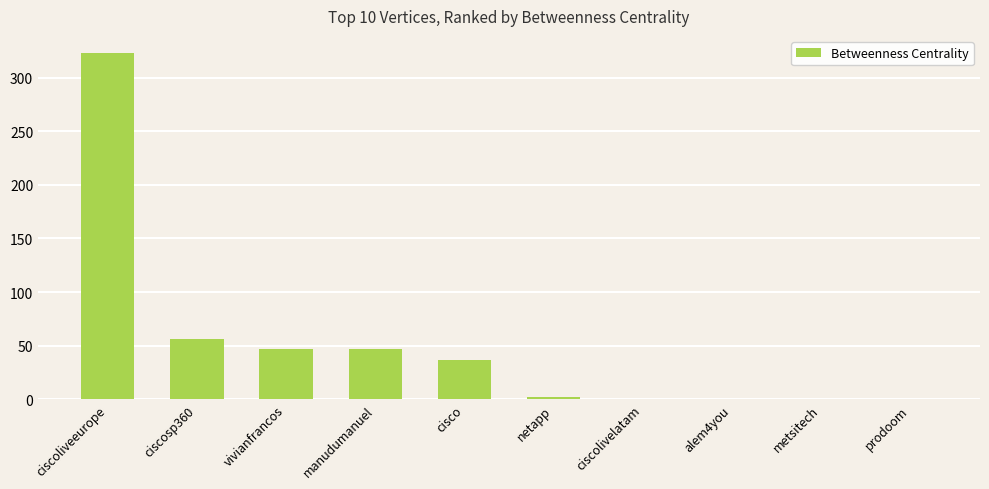

How many data points are above 36?

5